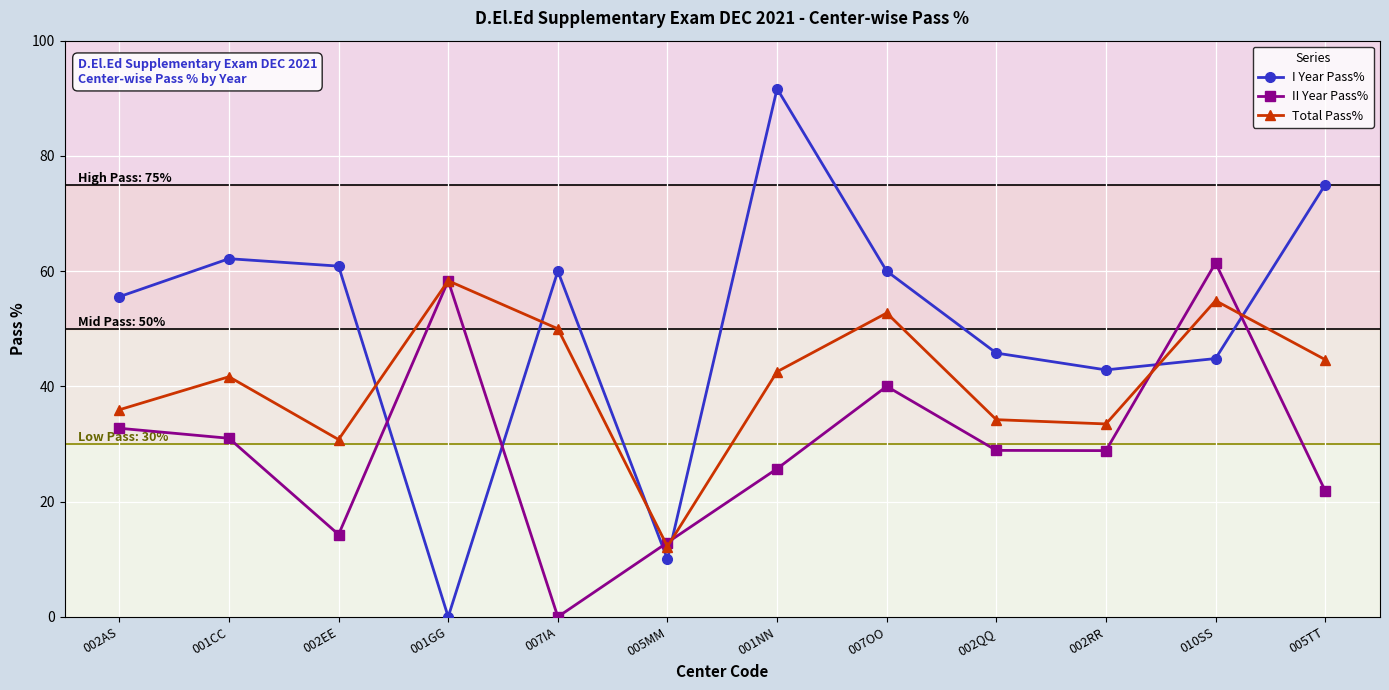

Which category has the highest value across all series?

001NN